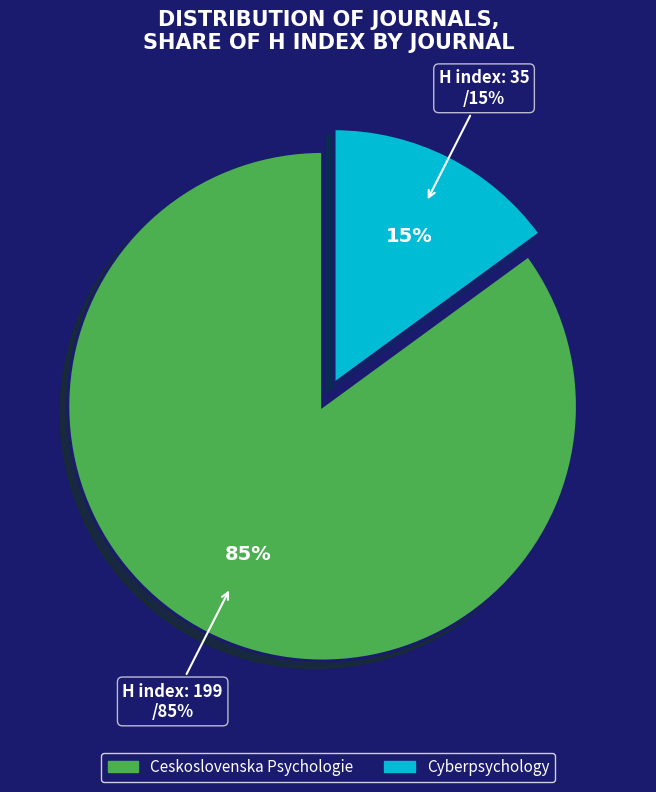

Do Ceskoslovenska Psychologie and Cyberpsychology together represent more than half of the pie?

Yes